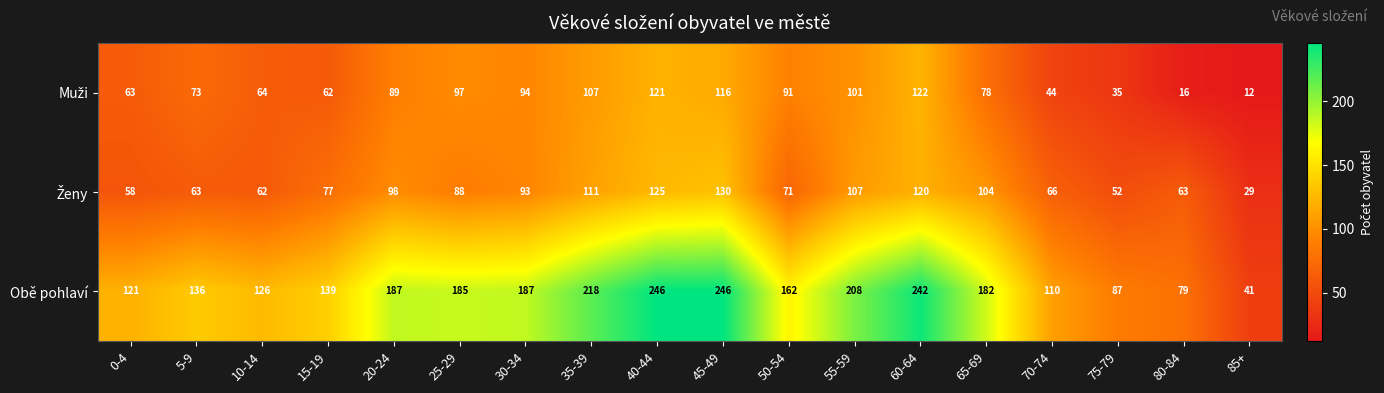

What is the difference between the maximum and second lowest values in the Obě pohlaví series?

167